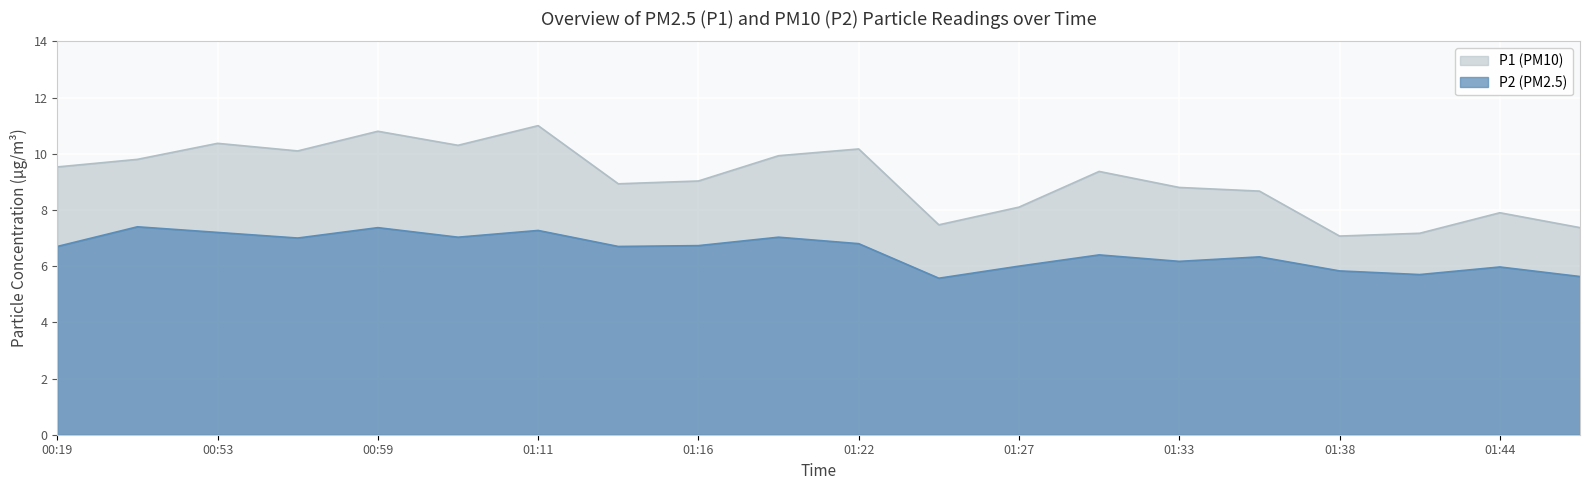

What is the spread (max minus min) of values at 01:33?

2.6